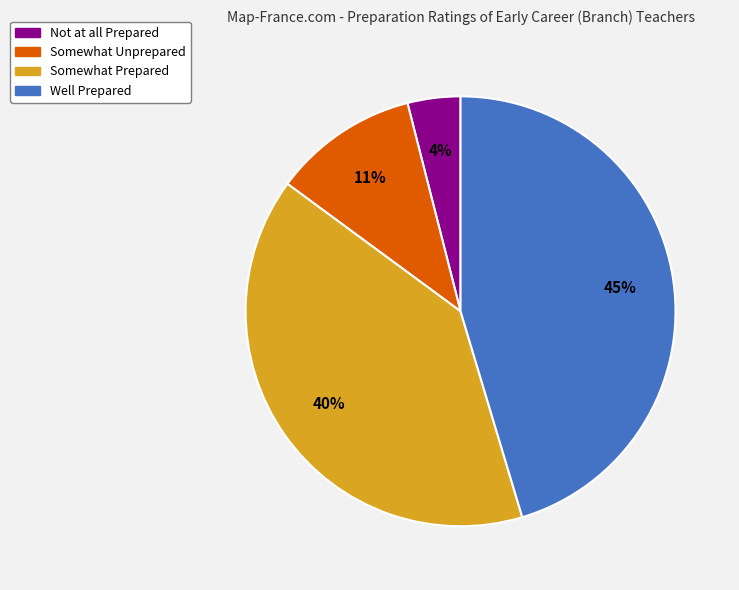

To the nearest percent, what is the difference between the largest and smallest slice percentages?

41%